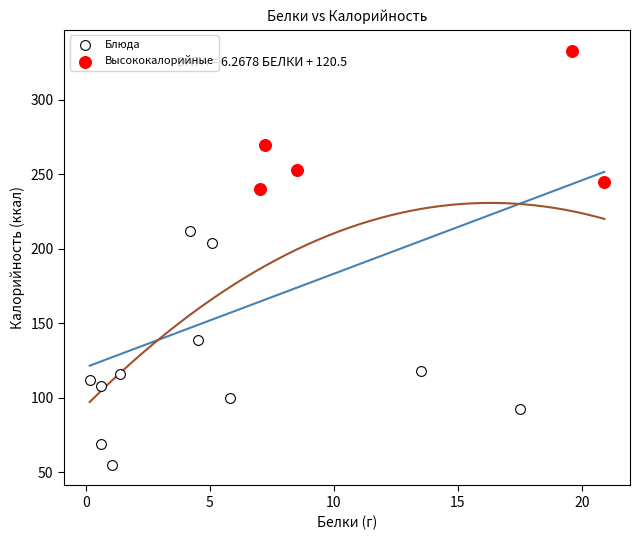

Which series contains the highest Y value?

Высококалорийные